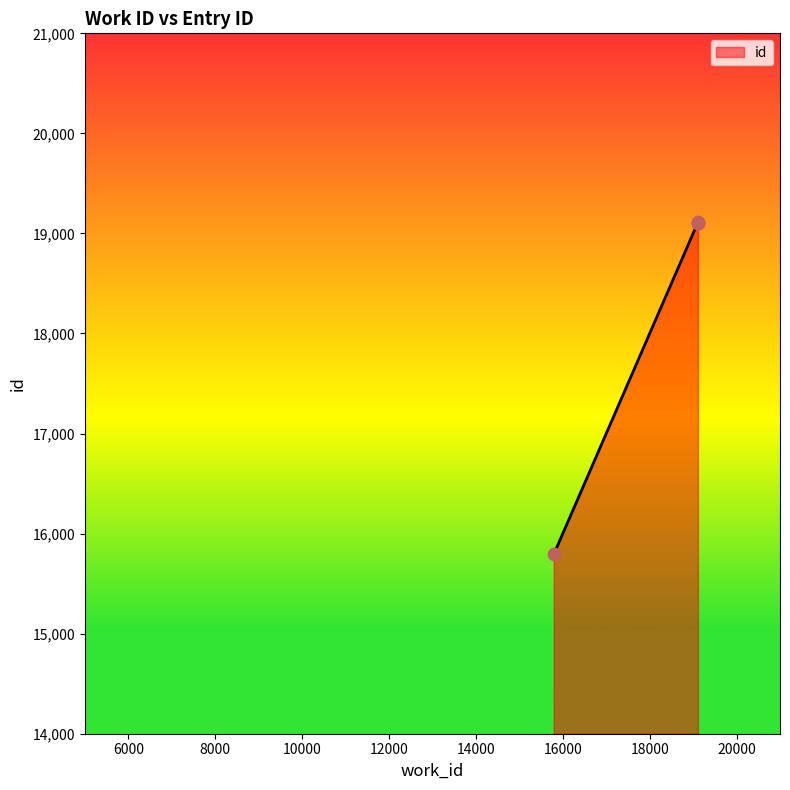

What is the smallest value displayed?

15793